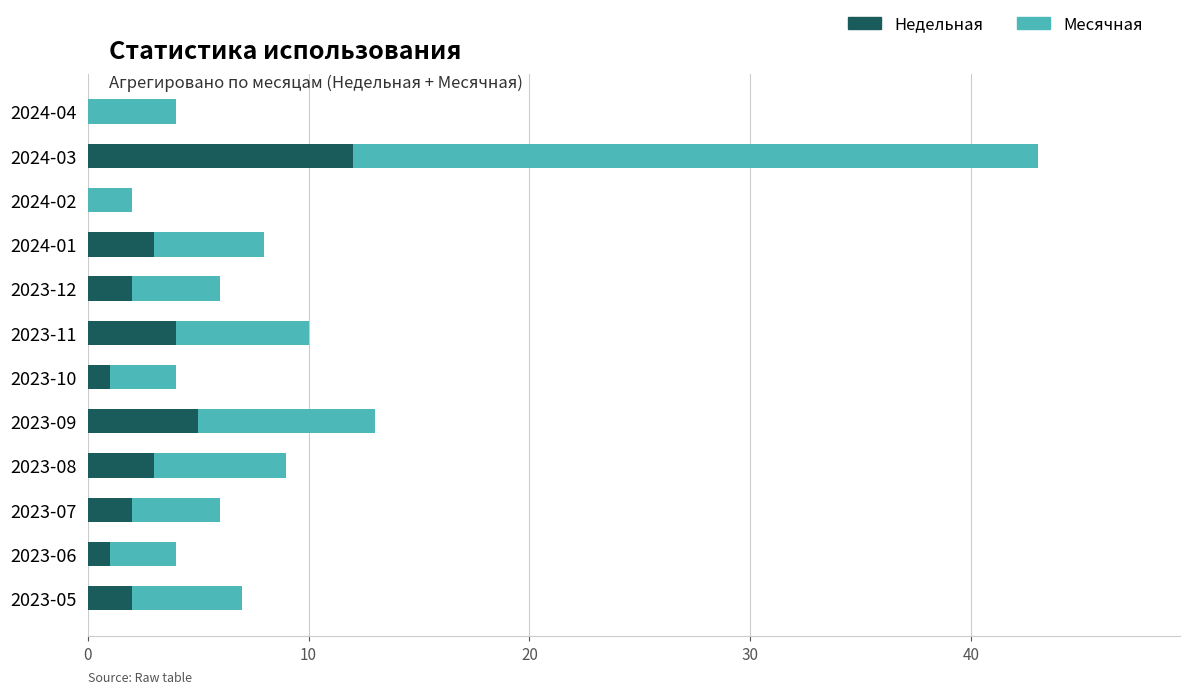

What is the maximum value for Недельная?

12